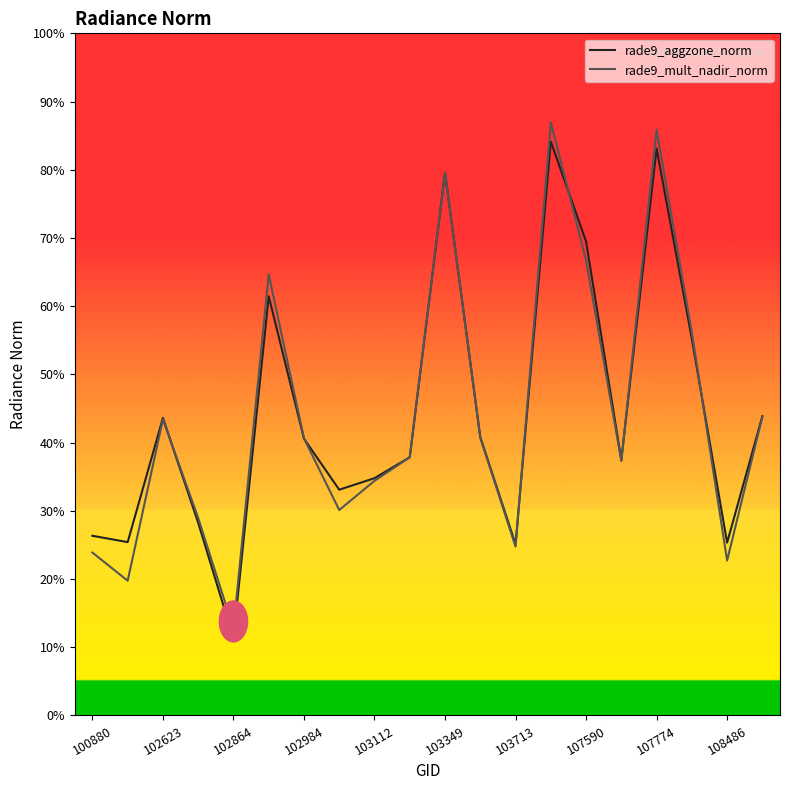

The rade9_mult_nadir_norm series shows 12.5 at 103349. True or false?

False